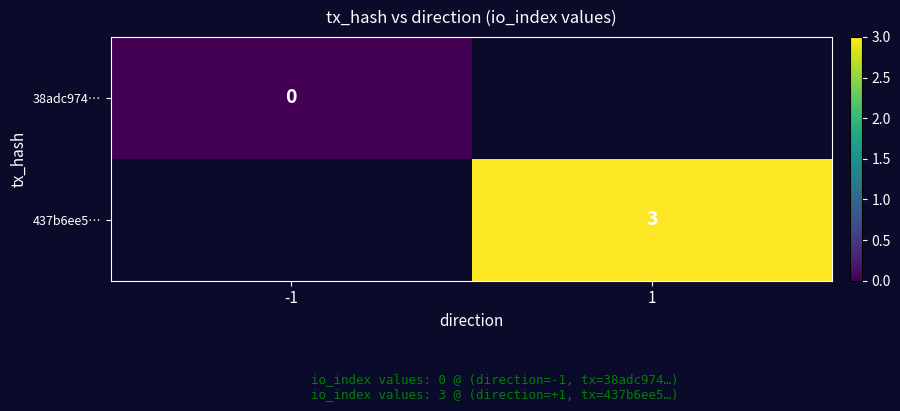

Between -1 and 1, which is larger?

1